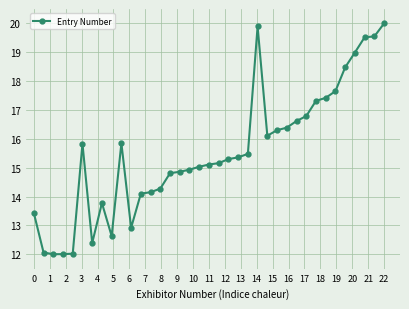

What is the sum of all values?

574.5